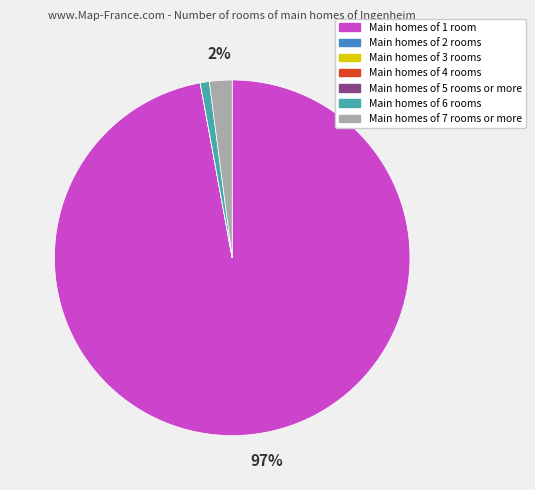

To the nearest percent, what is the difference between the largest and smallest slice percentages?

97%